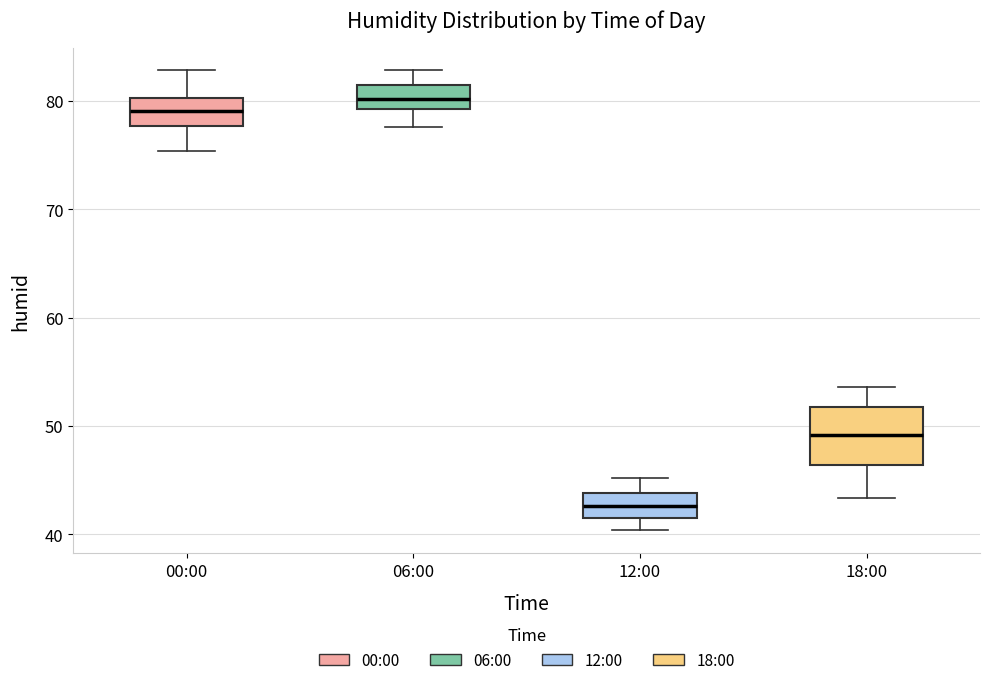

Where is the upper edge of the box for 18:00 on the y-axis? The values are not printed on the chart, so give them approximately, as read against the axis.

52